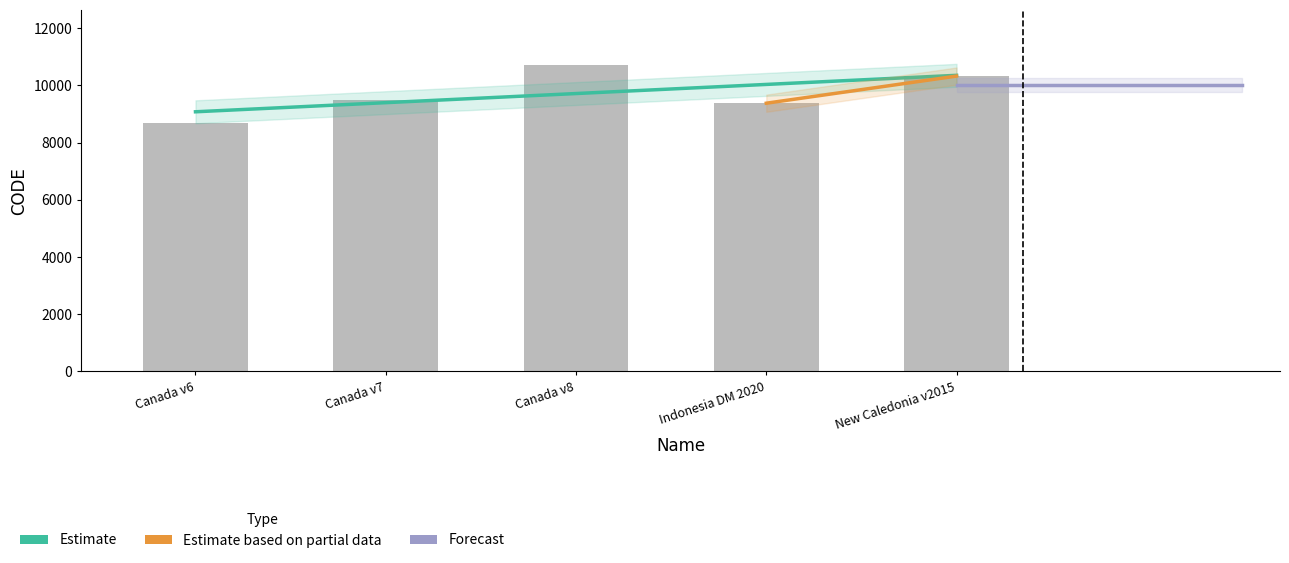

What position from the right is Canada v8?

3